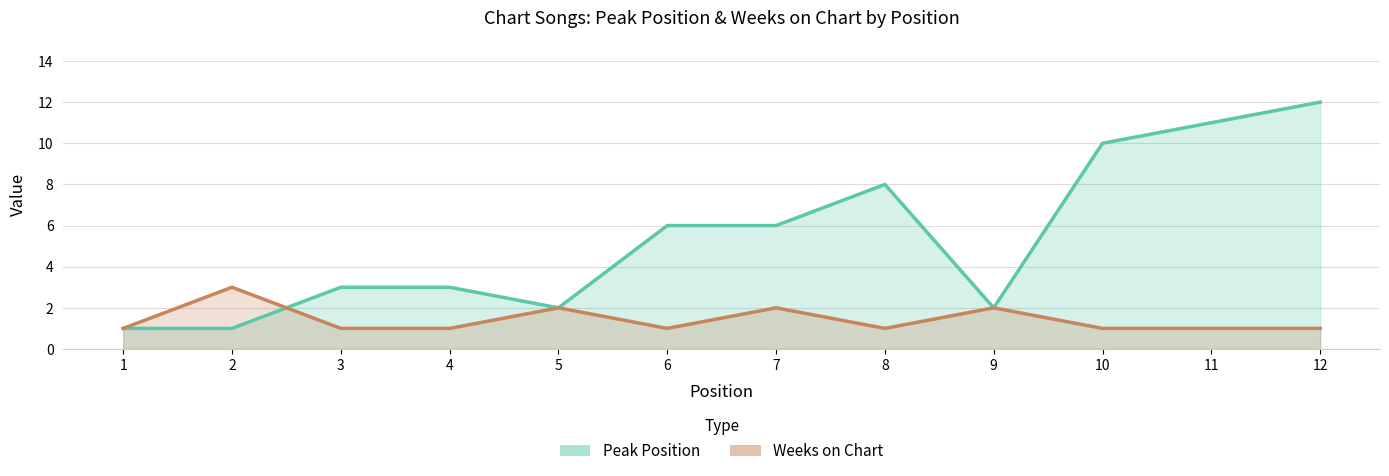

How many lines are shown in the chart?

2